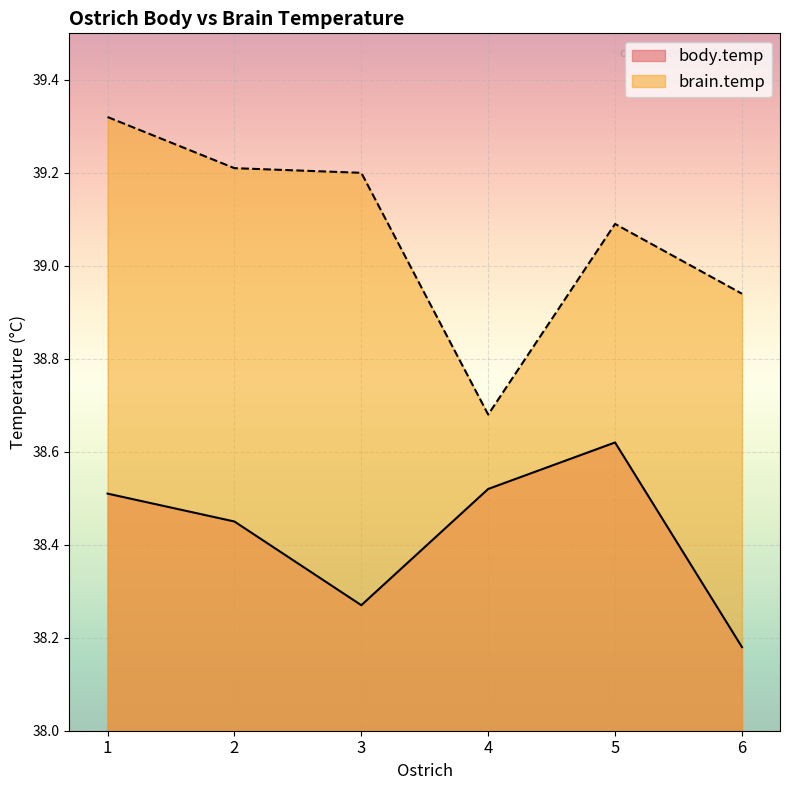

What is the difference between the maximum and minimum values in the body.temp series?

0.4